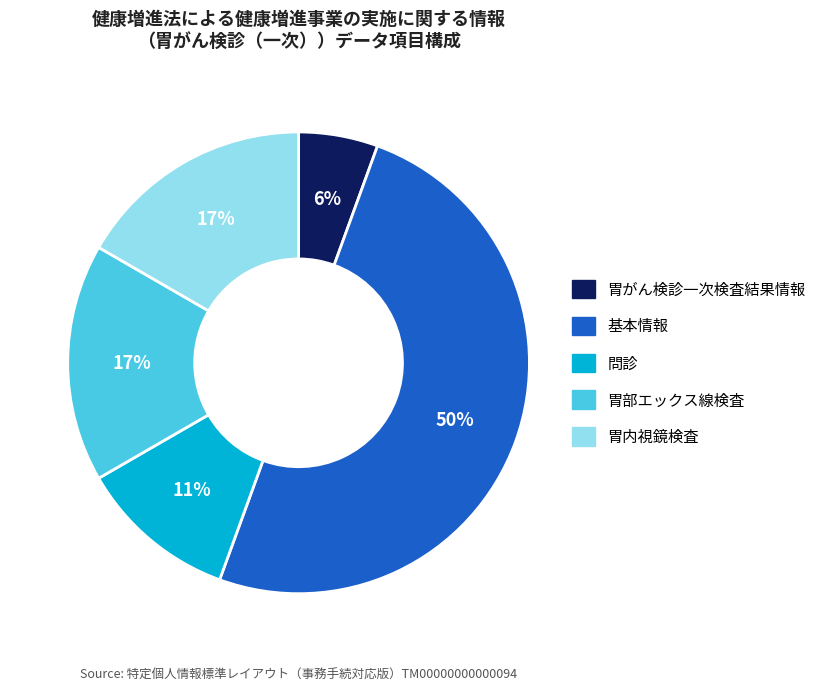

Between 胃部エックス線検査 and 基本情報, which is larger?

基本情報